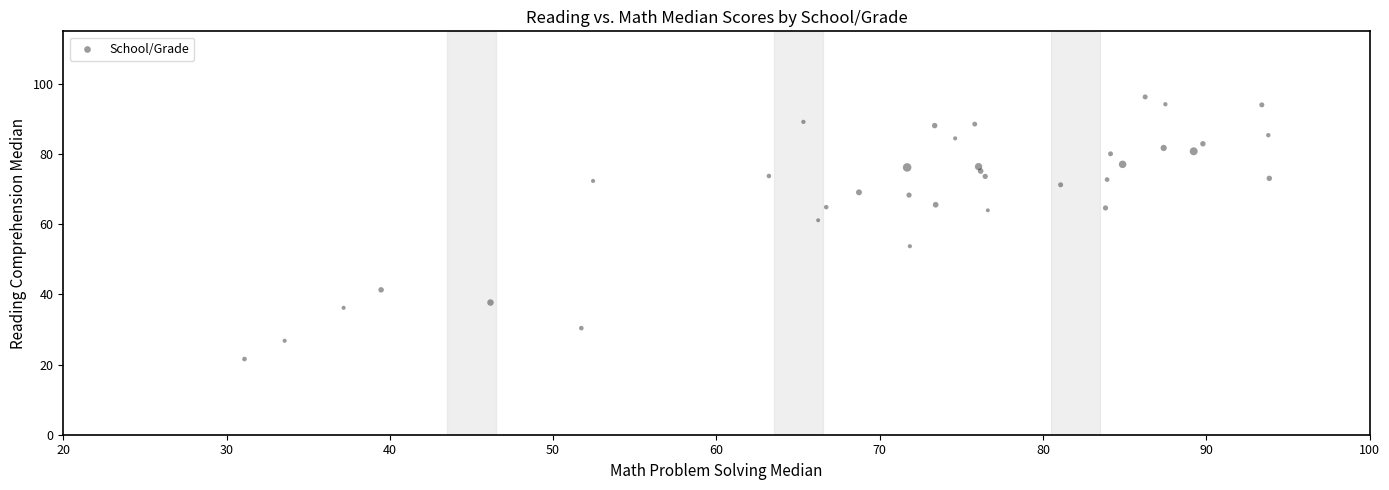

What is the range of Y values (max minus min)?

74.7